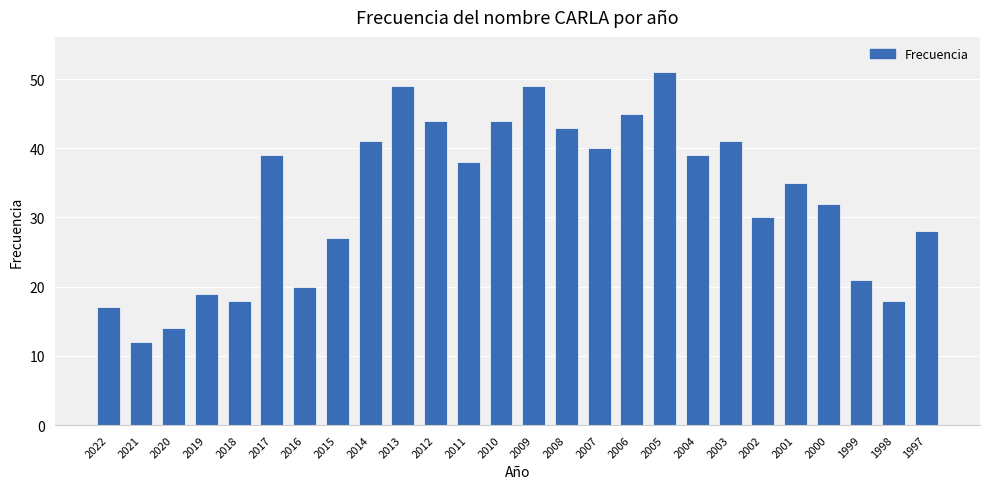

Is it true that the value at 2022 is 8?

False